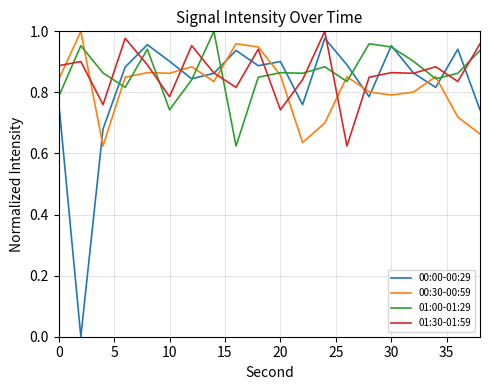

What are all the series names shown in the legend?

00:00-00:29, 00:30-00:59, 01:00-01:29, 01:30-01:59